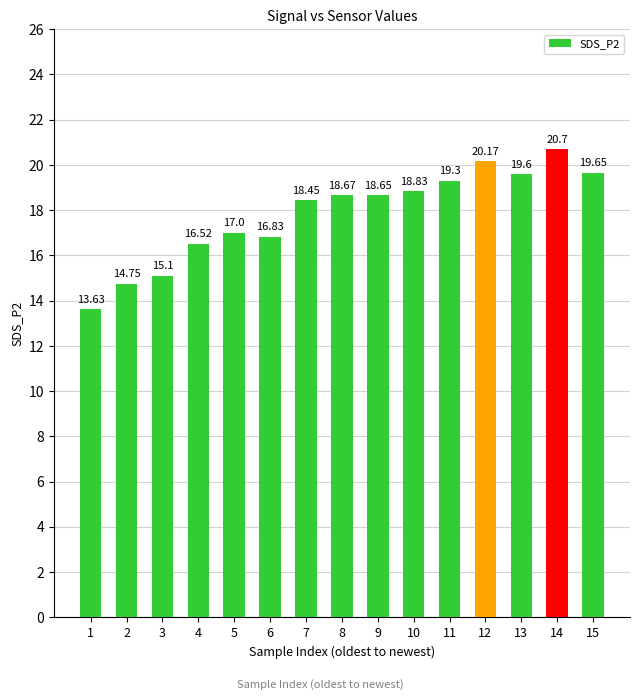

Where does the data first go above 18?

7